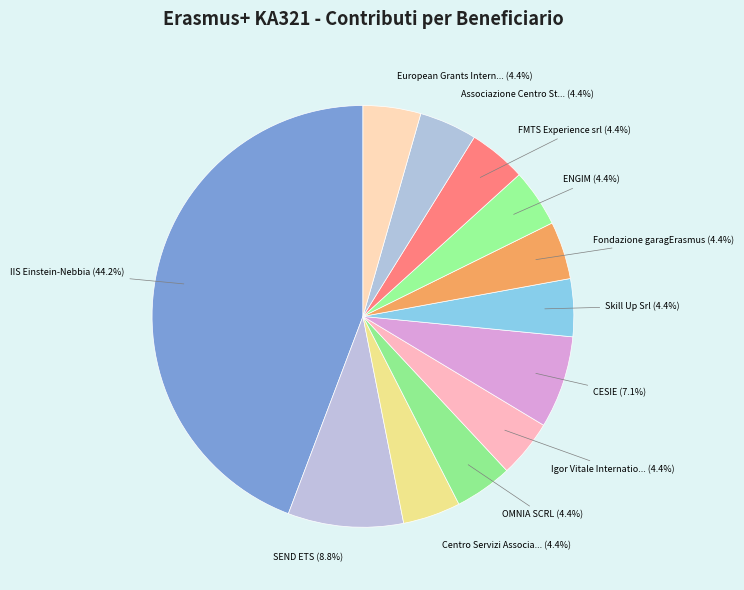

How many segments does this pie chart have?

12